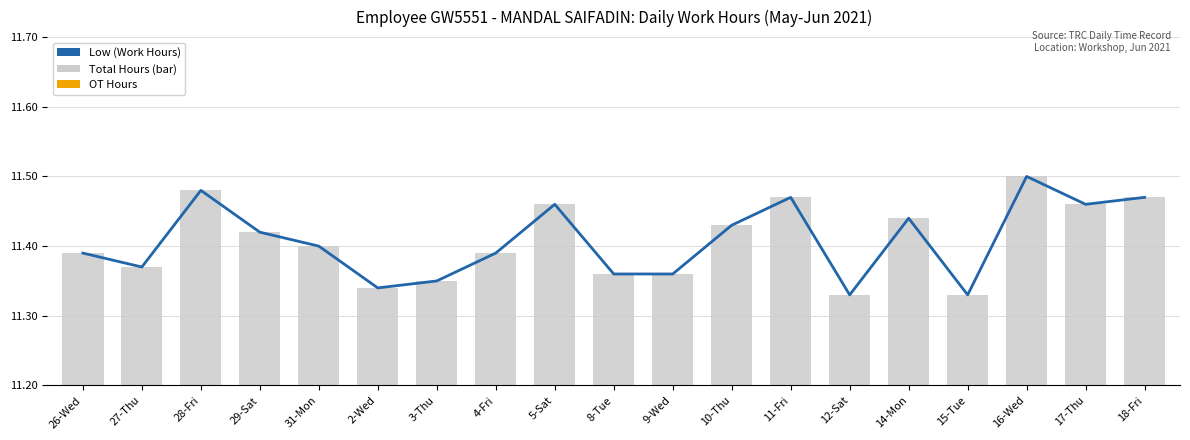

What is the difference between the second highest and second lowest values in the Low (Work Hours) series?

0.2